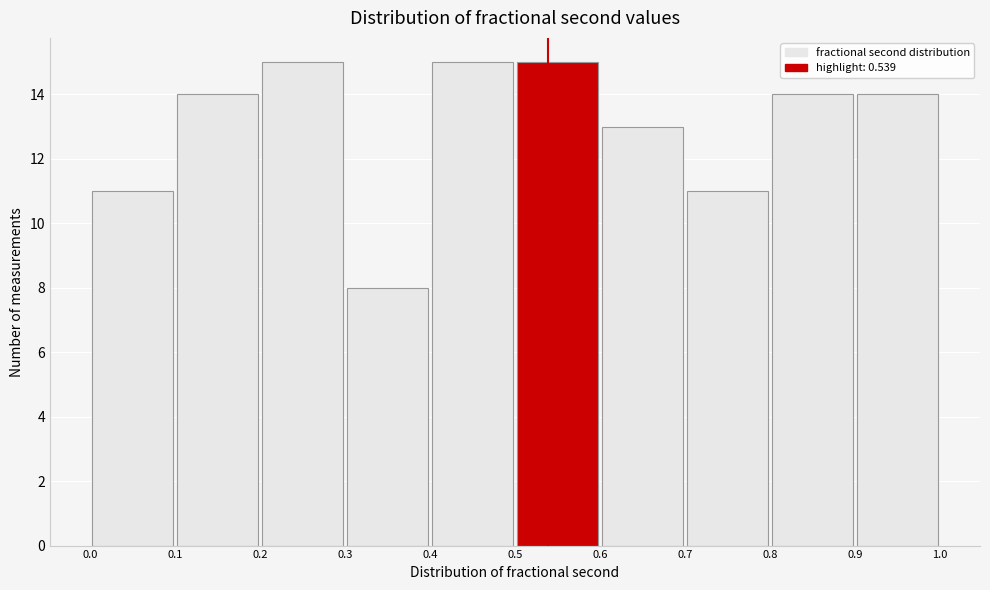

Reading left to right, list every bar in this chart as the range it spans on the x-axis followed by its height. The values are not printed on the chart, so give them approximately, as read against the axis.

0.0 to 0.1: 11
0.1 to 0.2: 14
0.2 to 0.3: 15
0.3 to 0.4: 8
0.4 to 0.5: 15
0.5 to 0.6: 15
0.6 to 0.7: 13
0.7 to 0.8: 11
0.8 to 0.9: 14
0.9 to 1.0: 14